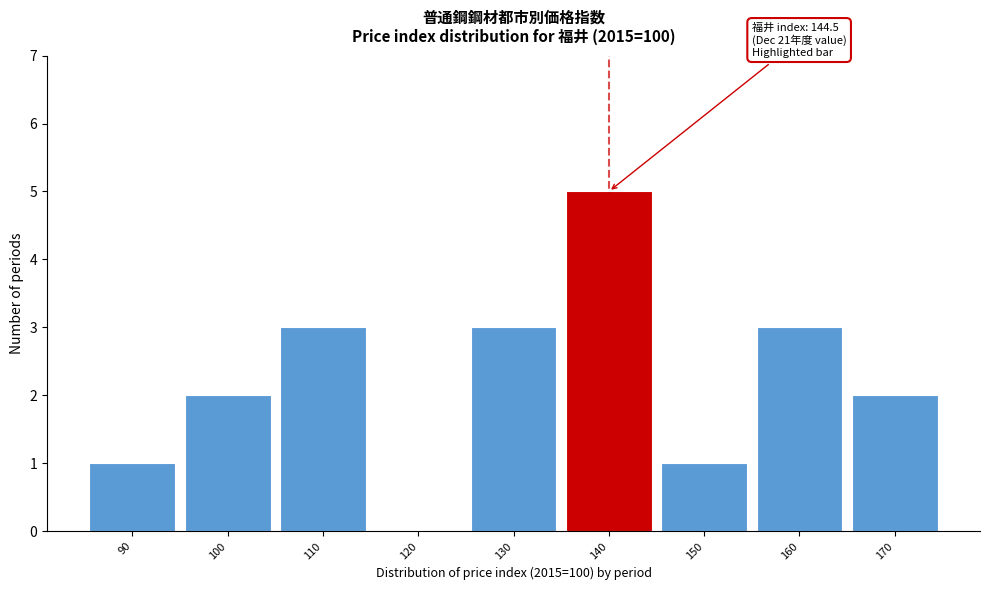

Reading right to left, transcribe all the data shown in this chart.

170=2	160=3	150=1	140=5	130=3	120=0	110=3	100=2	90=1